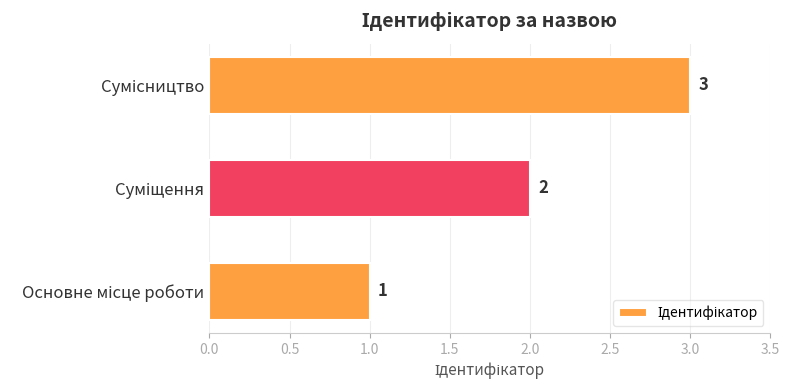

What is the difference between the maximum and minimum values?

2